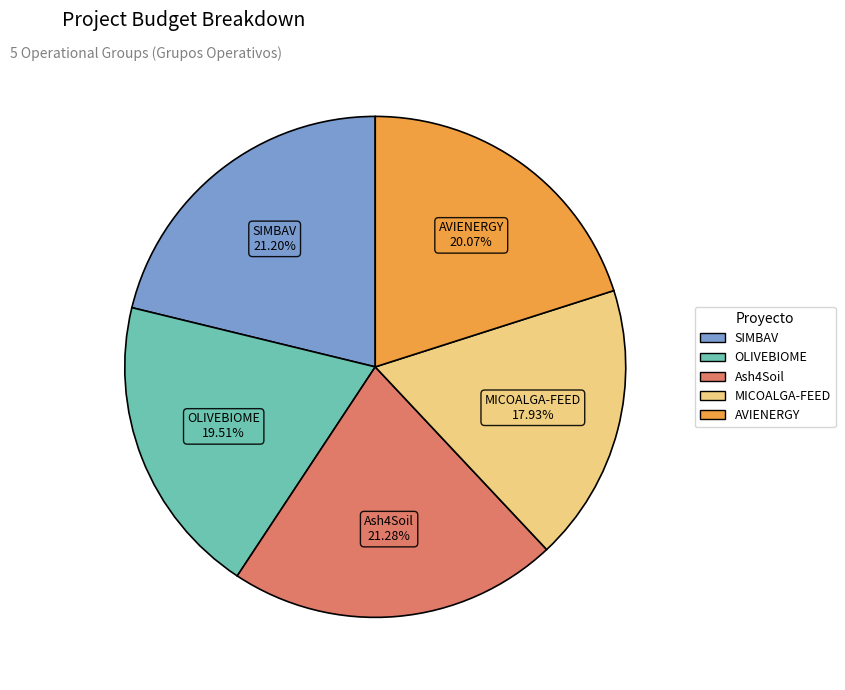

How many segments does this pie chart have?

5